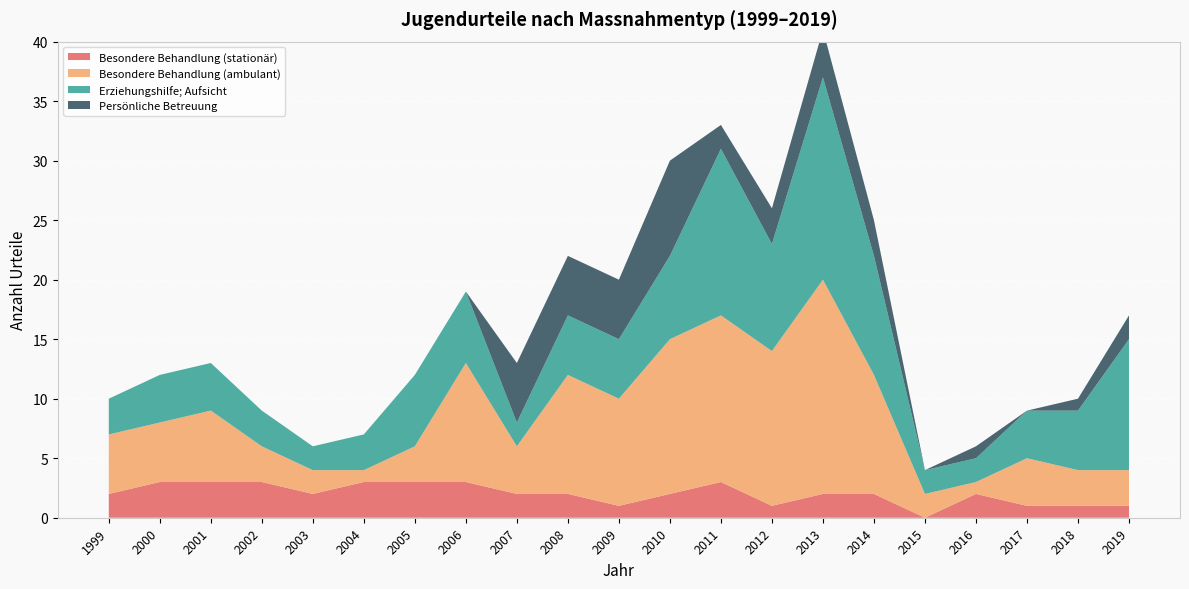

Reading right to left, list all the values displayed in this chart.

Besondere Behandlung (stationär): 1	1	1	2	0	2	2	1	3	2	1	2	2	3	3	3	2	3	3	3	2
Besondere Behandlung (ambulant): 3	3	4	1	2	10	18	13	14	13	9	10	4	10	3	1	2	3	6	5	5
Erziehungshilfe; Aufsicht: 11	5	4	2	2	10	17	9	14	7	5	5	2	6	6	3	2	3	4	4	3
Persönliche Betreuung: 2	1	0	1	0	3	4	3	2	8	5	5	5	0	0	0	0	0	0	0	0